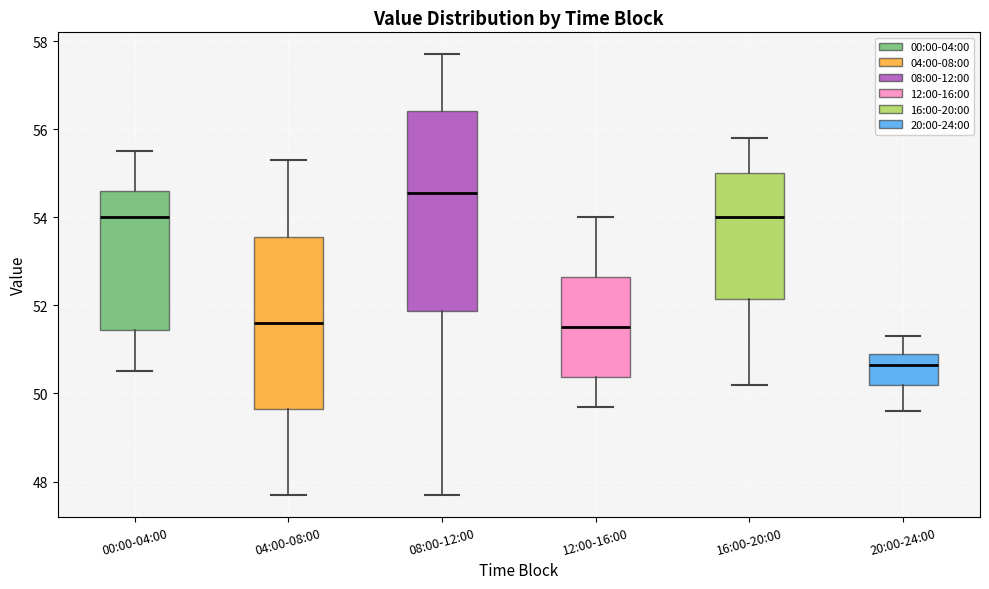

Where does the upper whisker of the box for 12:00-16:00 end on the y-axis? The values are not printed on the chart, so give them approximately, as read against the axis.

54.0